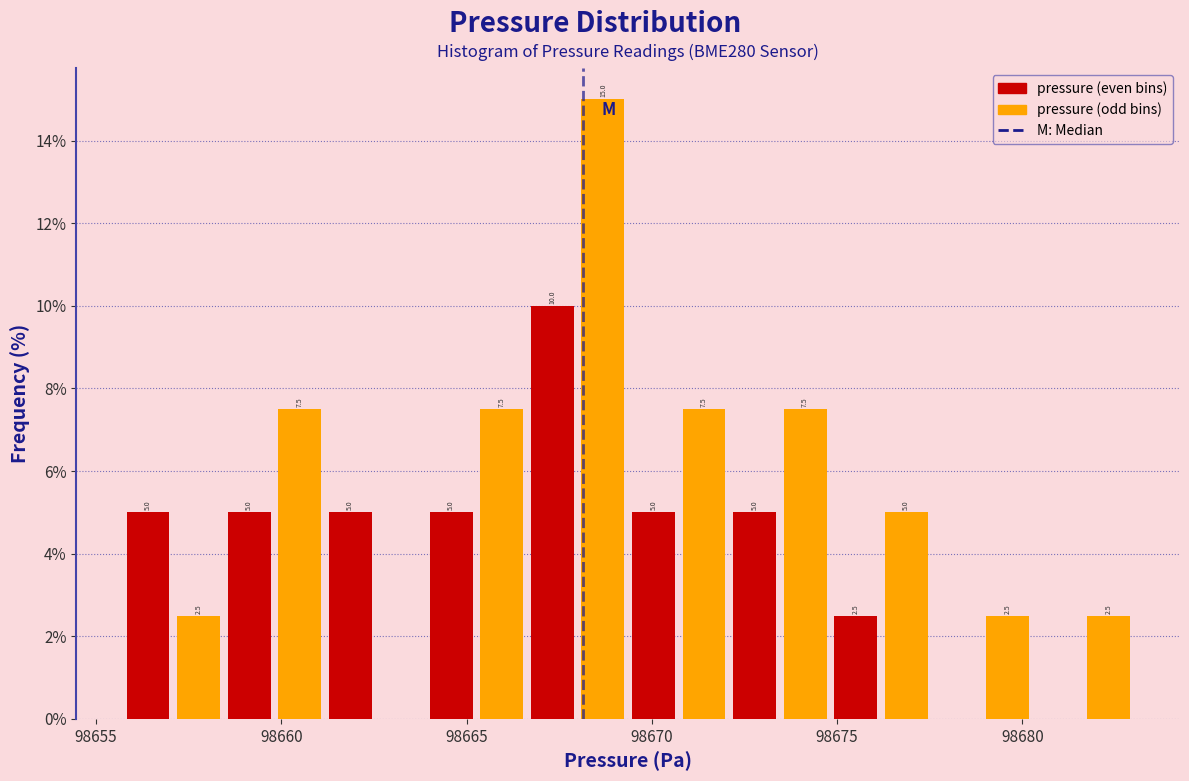

Read against the x-axis, roughly where is the centre of the tallest bar?

98668.5